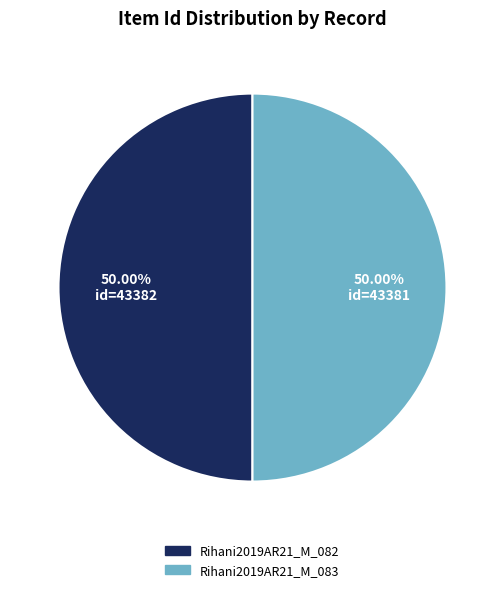

To the nearest percent, what is the combined percentage of Rihani2019AR21_M_082 and Rihani2019AR21_M_083?

100%